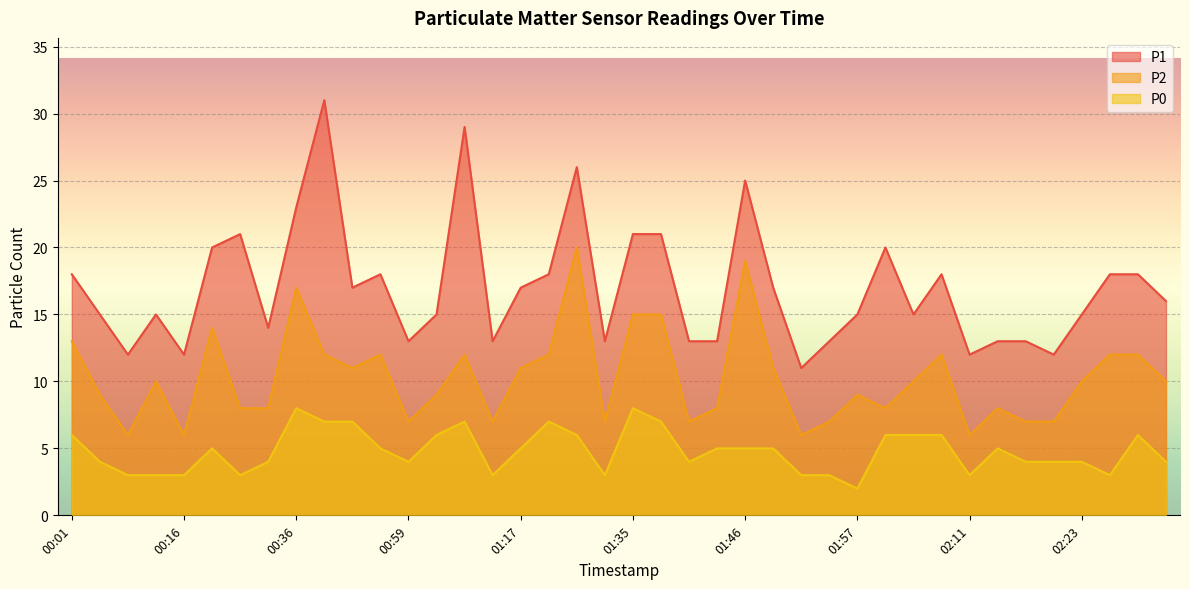

Reading left to right, list all the values displayed in this chart.

P1: 18	15	12	15	12	20	21	14	23	31	17	18	13	15	29	13	17	18	26	13	21	21	13	13	25	17	11	13	15	20	15	18	12	13	13	12	15	18	18	16
P2: 13	9	6	10	6	14	8	8	17	12	11	12	7	9	12	7	11	12	20	7	15	15	7	8	19	11	6	7	9	8	10	12	6	8	7	7	10	12	12	10
P0: 6	4	3	3	3	5	3	4	8	7	7	5	4	6	7	3	5	7	6	3	8	7	4	5	5	5	3	3	2	6	6	6	3	5	4	4	4	3	6	4